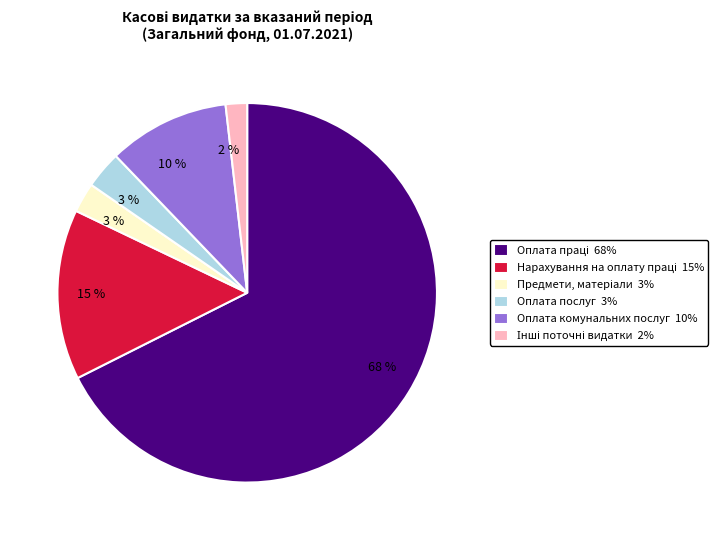

Is it true that Оплата комунальних послуг is 5% of the pie?

False